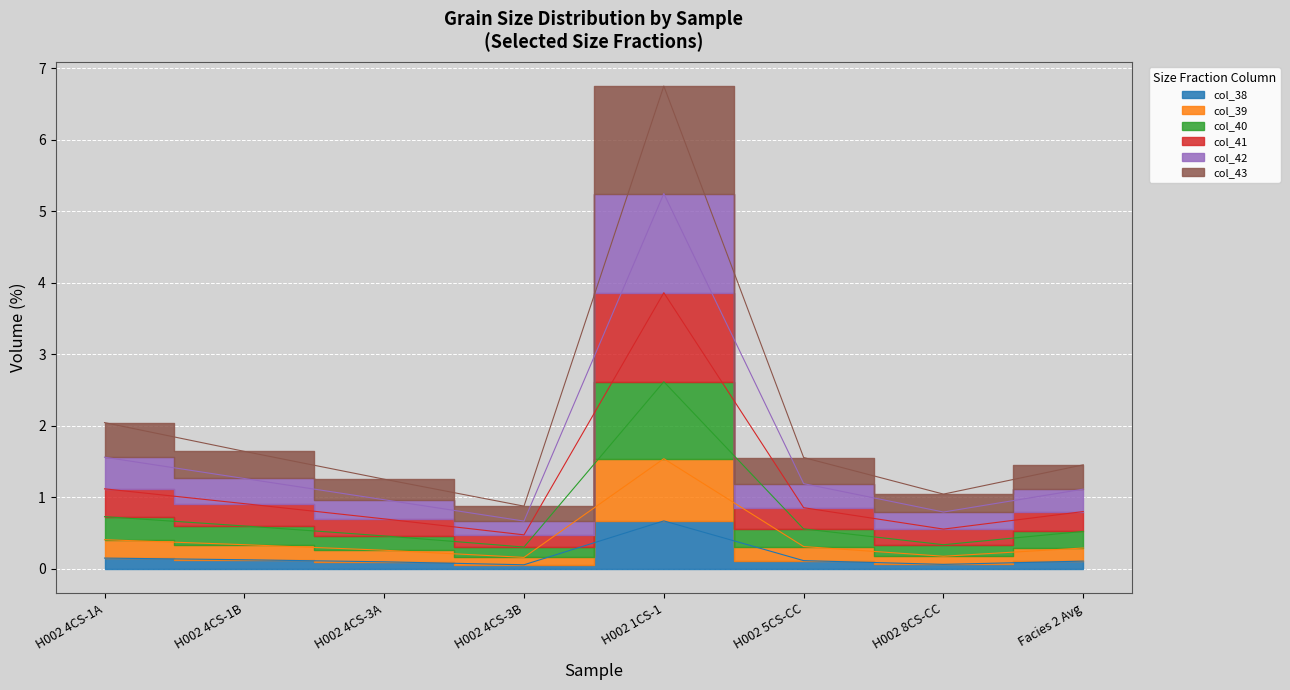

At which category is the sum across all series the highest?

H002 1CS-1